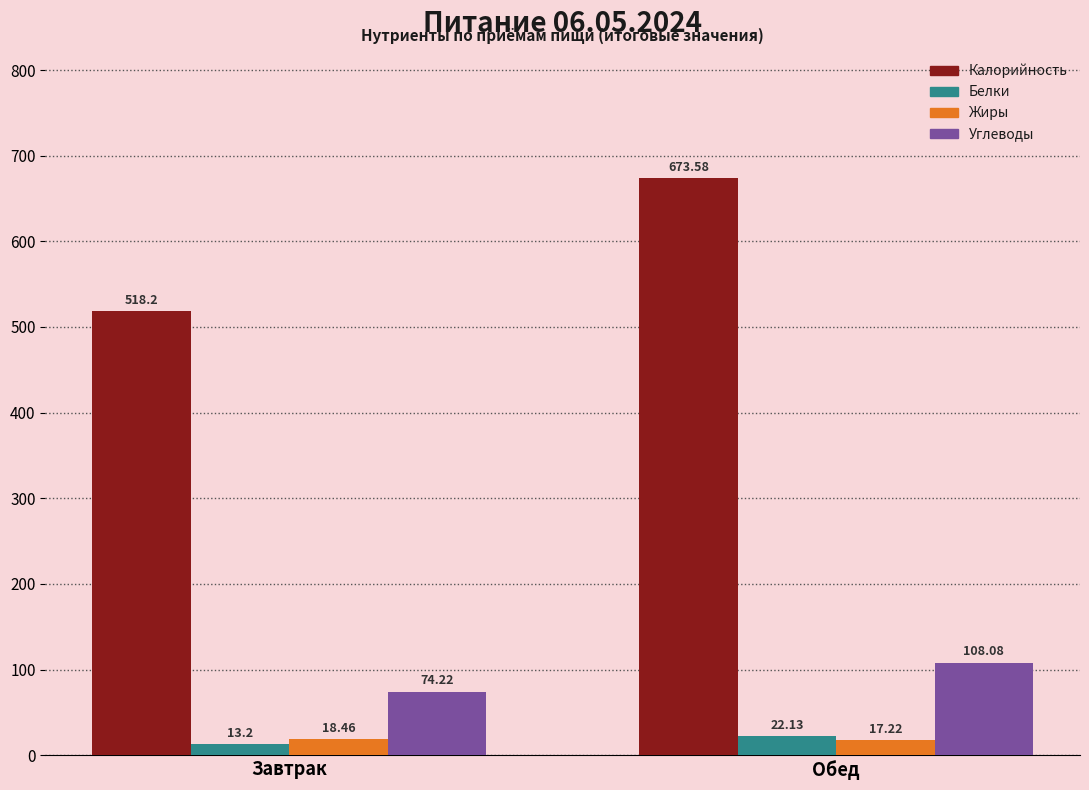

Which series has the largest total across all categories?

Калорийность